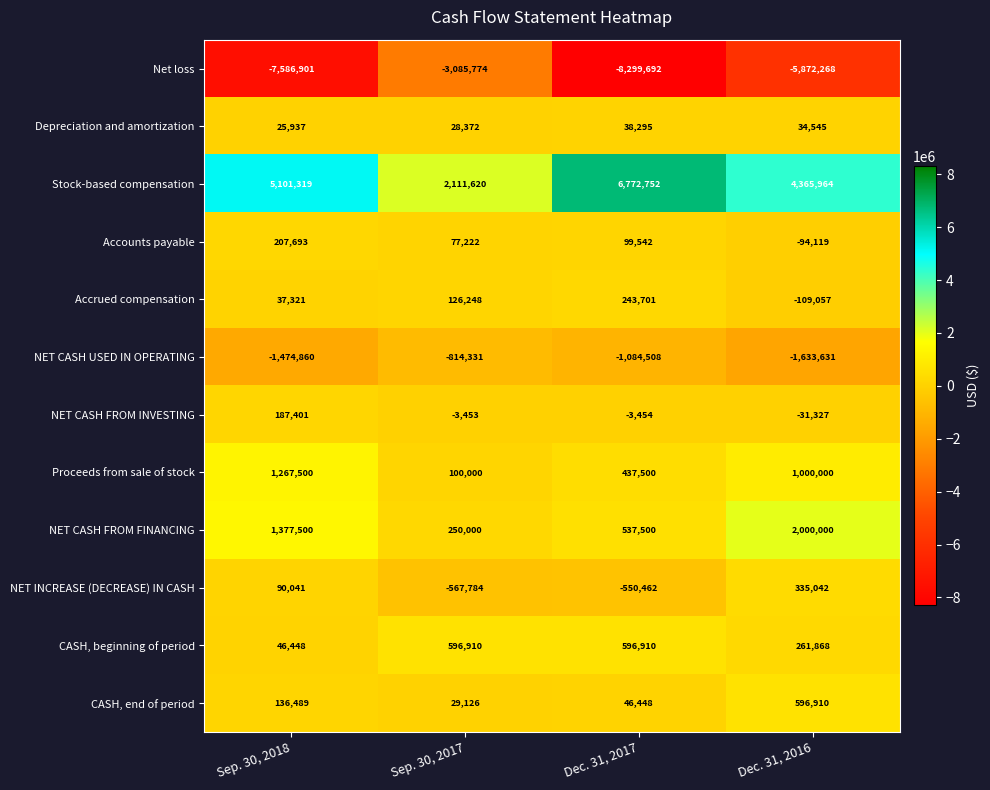

What is the maximum value shown in the chart?

6772752